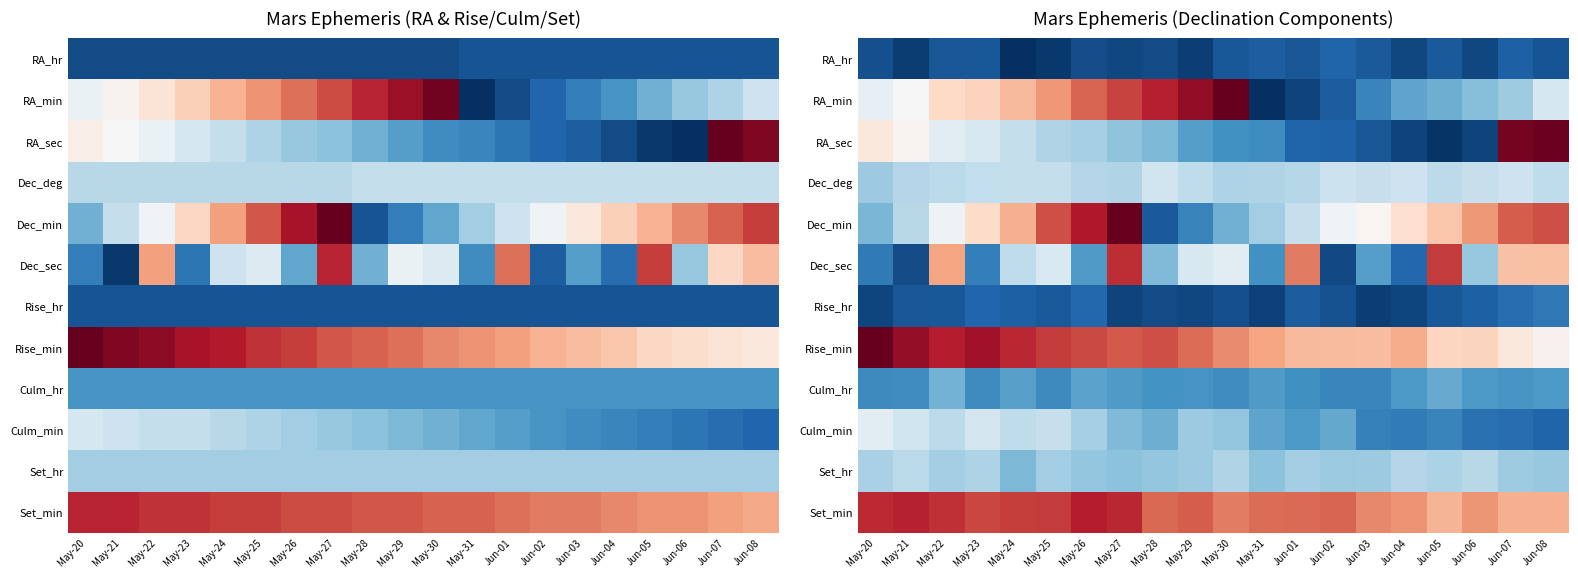

Is it true that Dec_deg equals 31.5 at May-21?

False